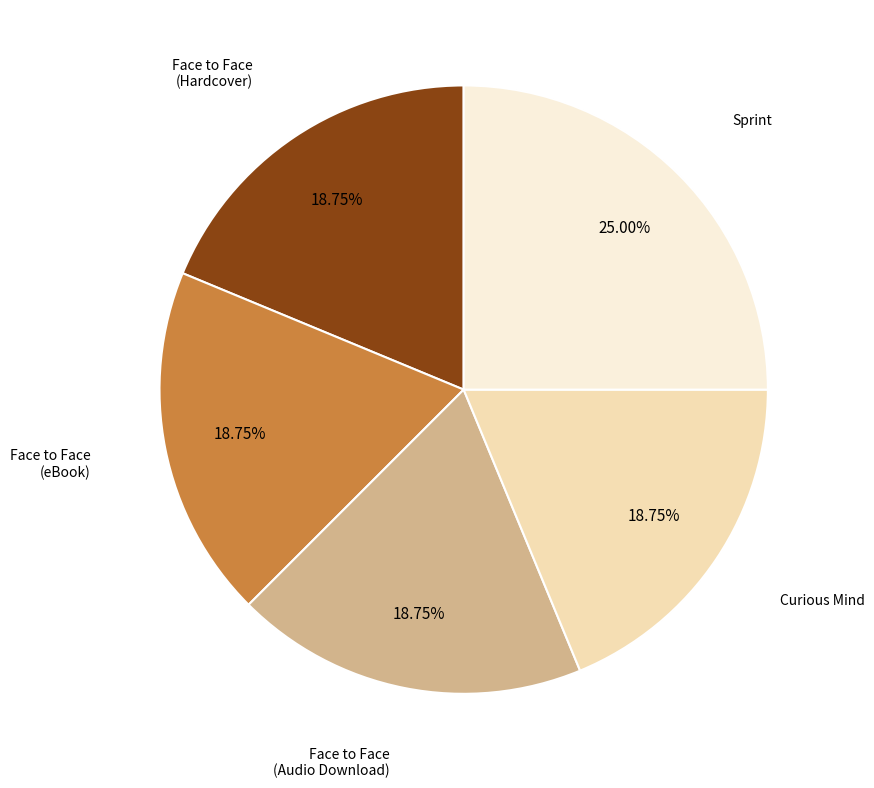

Is there a majority slice in this chart?

No